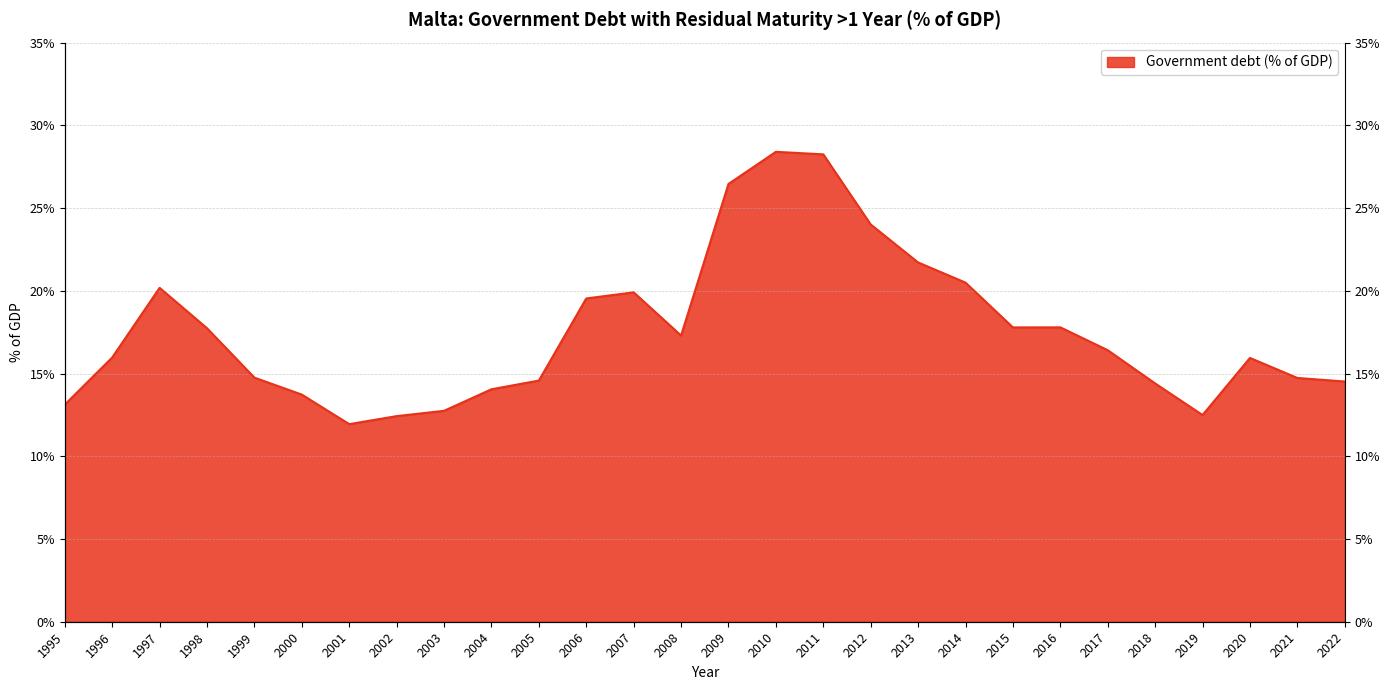

Count the number of values greater than 16.

14